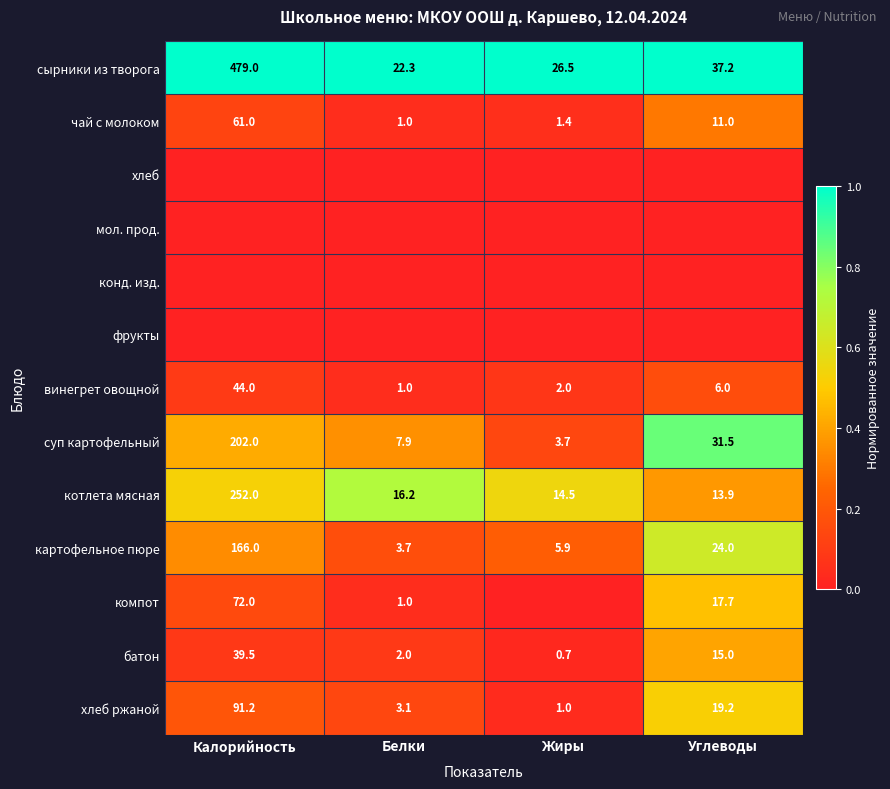

What is the average value of the чай с молоком series?

18.6